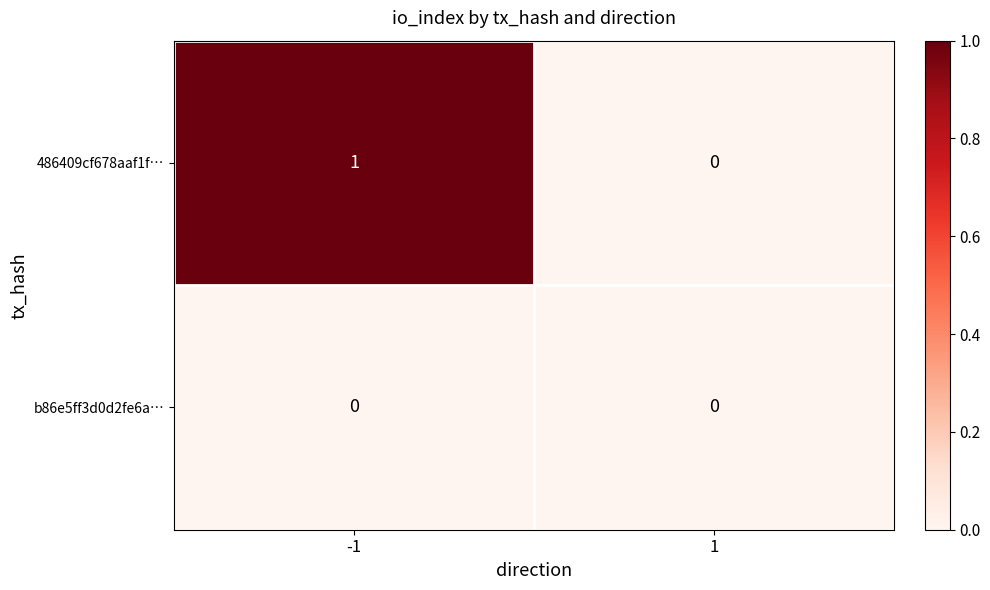

Is it true that 486409cf678aaf1f… equals 2 at -1?

False